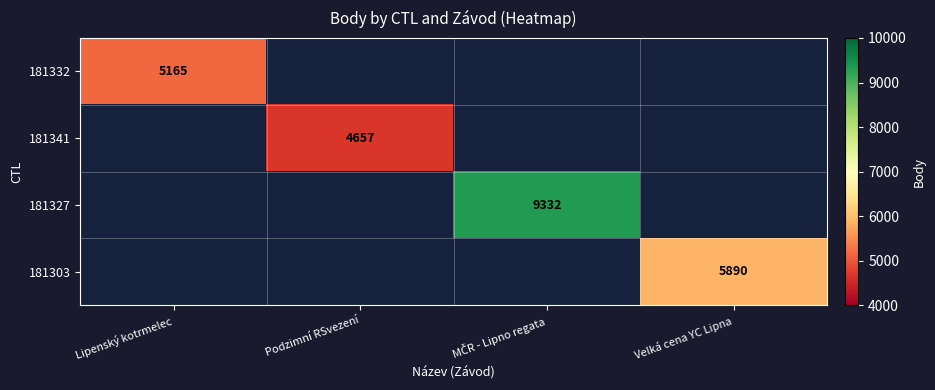

The value of 181303 at Velká cena YC Lipna is 5890. True or false?

True